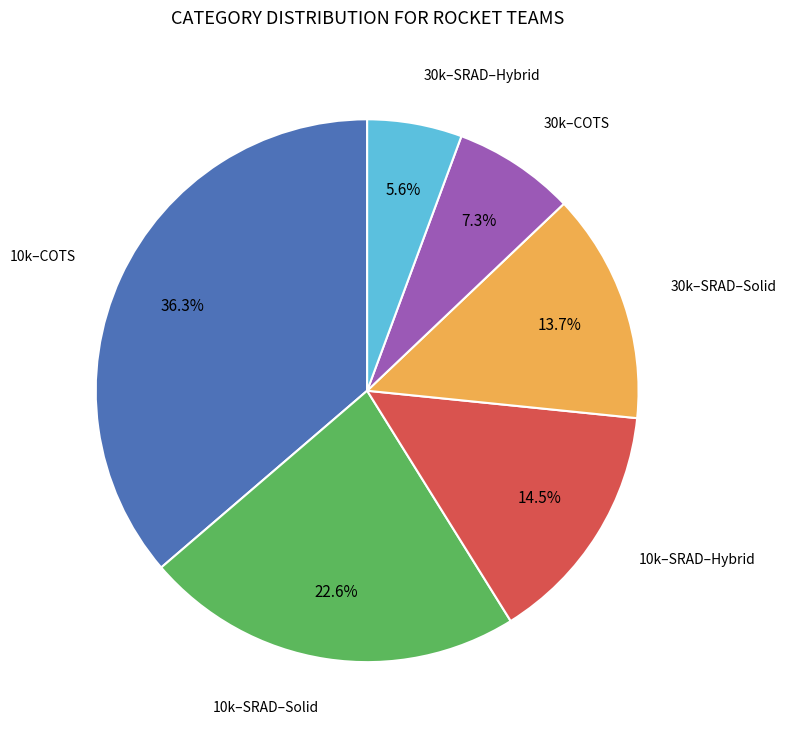

Is there any slice that represents more than half of the pie?

No